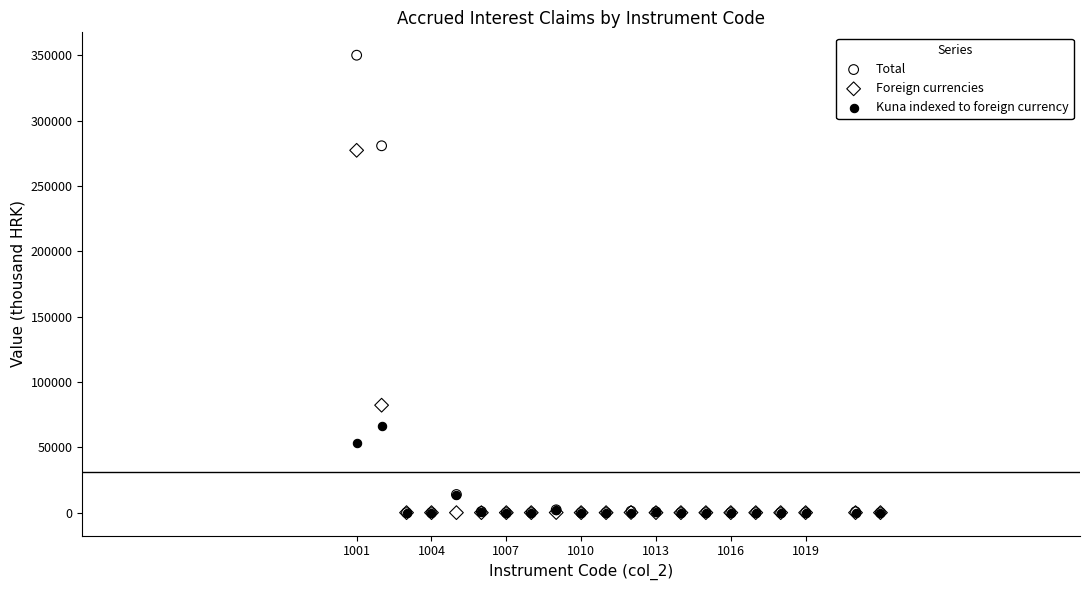

Across all series, what Y value is closest to 175005?

82218